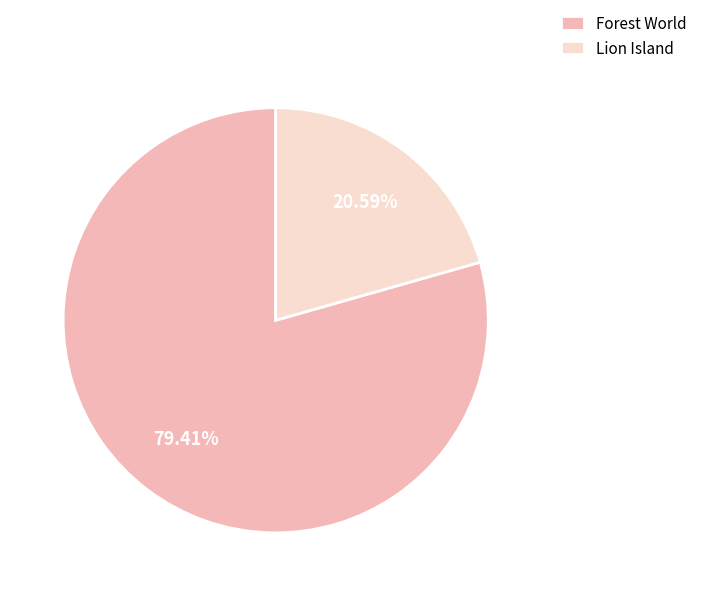

Approximately how many times larger is the value at Forest World compared to Lion Island?

3.9